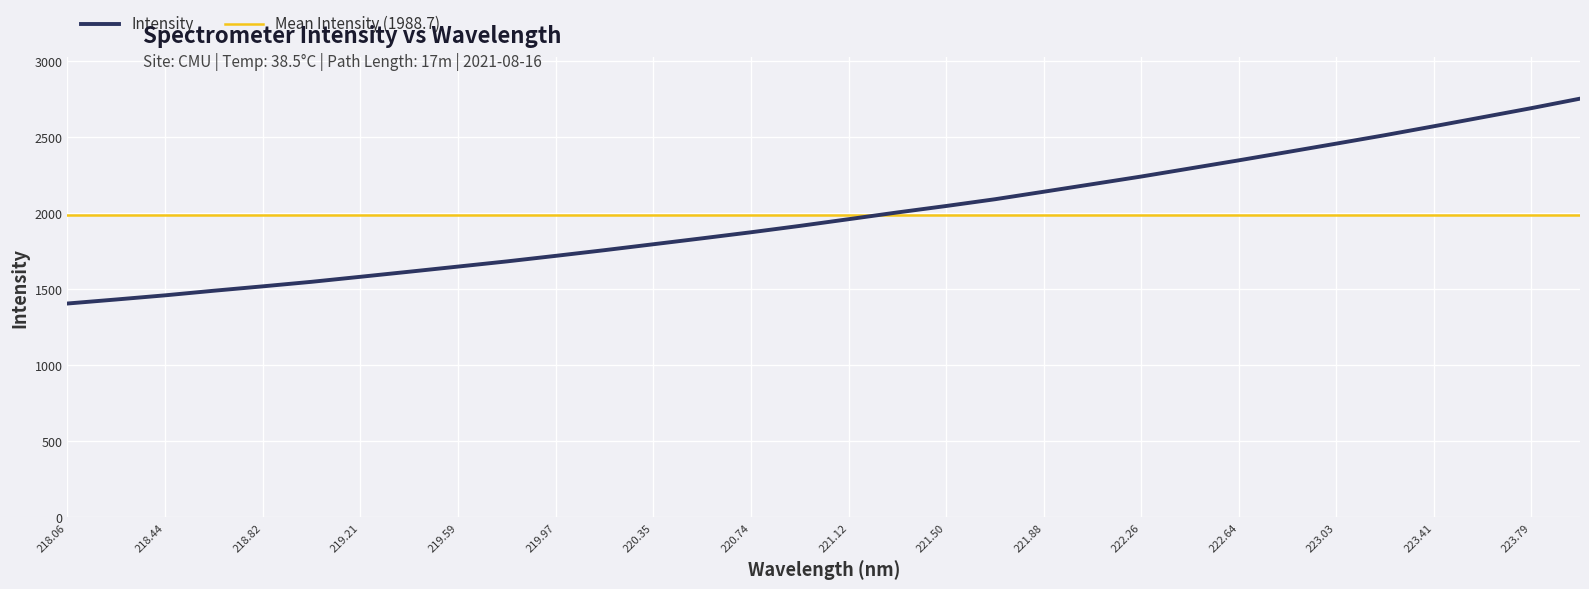

What is the maximum value for Intensity?

2754.0